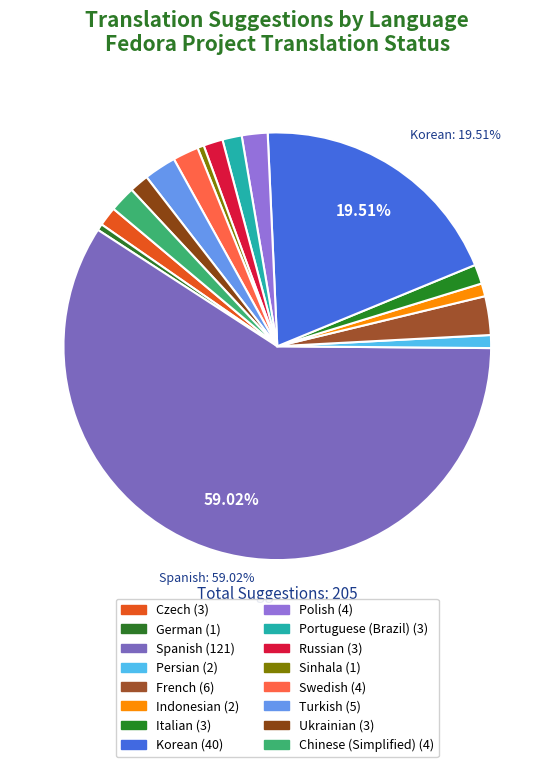

What is the majority slice?

Spanish